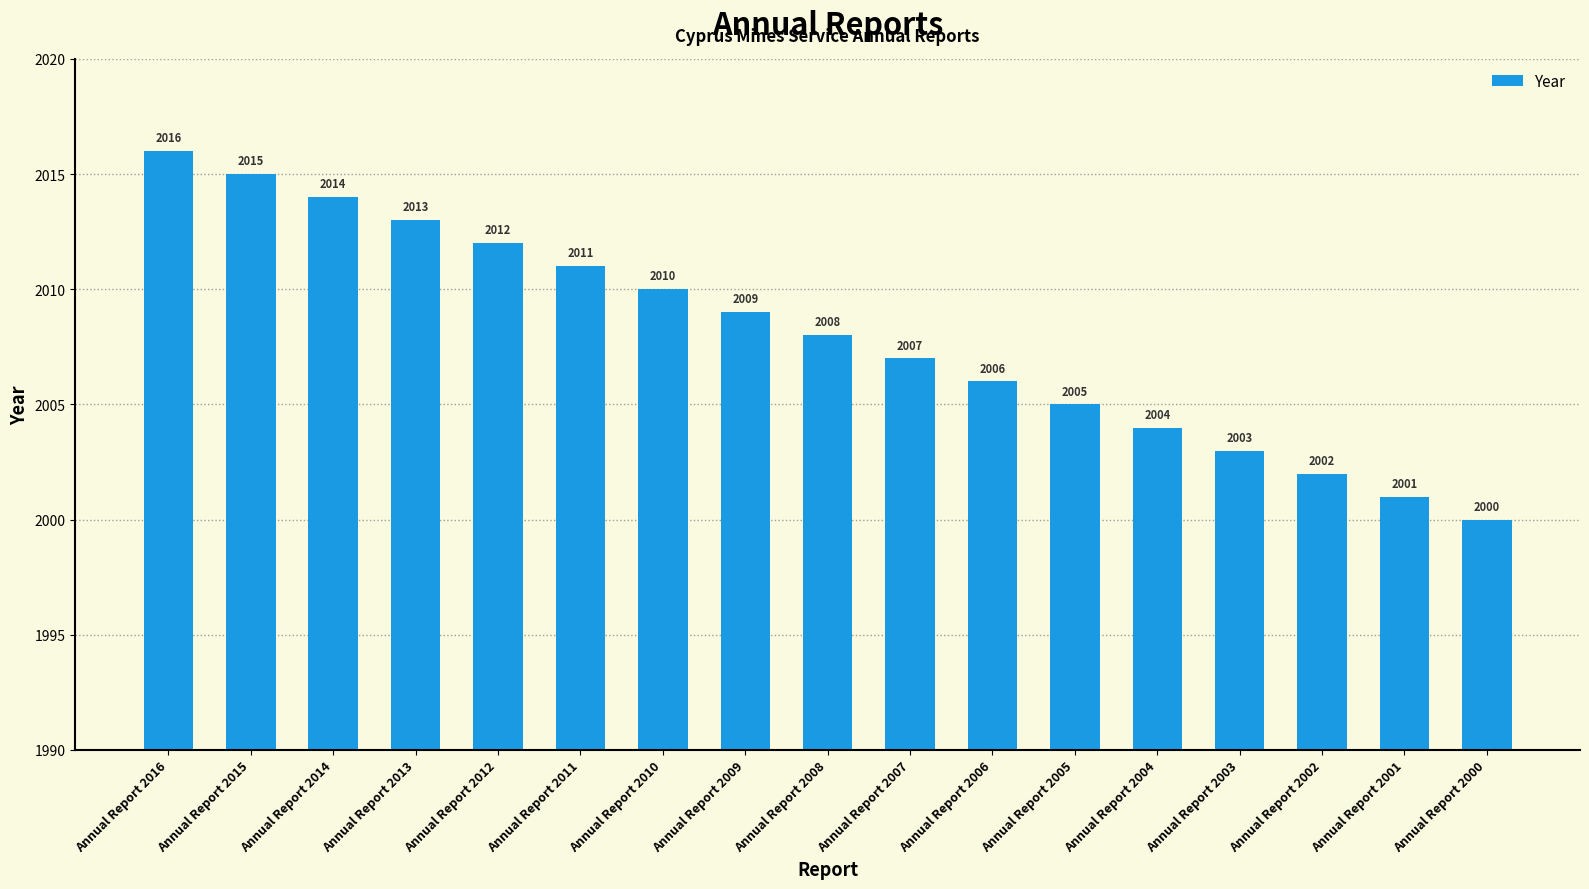

What is the difference between the second highest and minimum values?

15